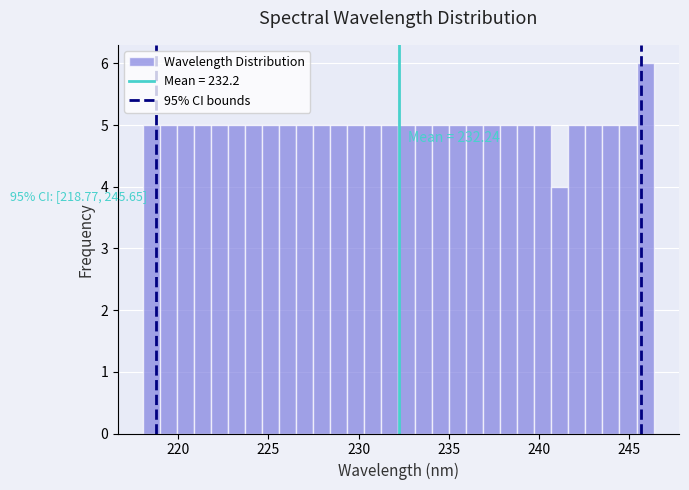

Read against the x-axis, roughly where is the centre of the tallest bar?

246.0